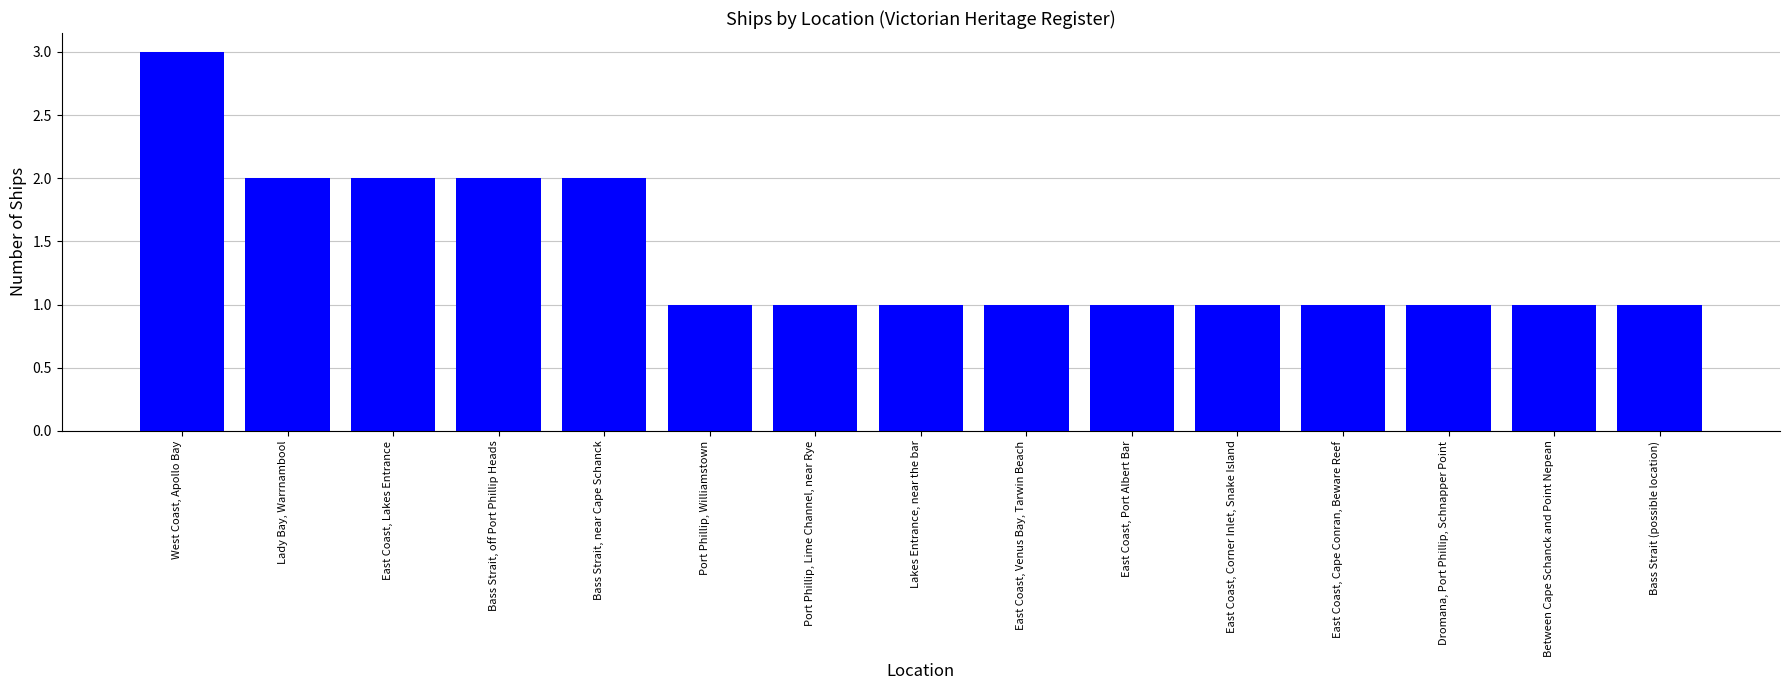

Count the number of data series in this chart.

1